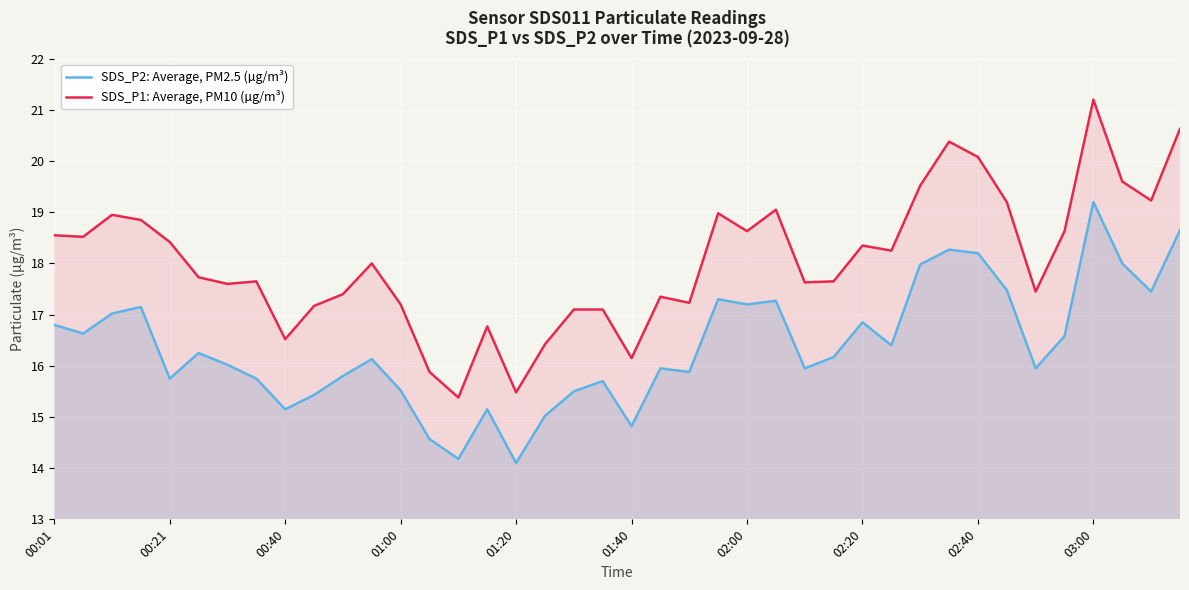

Which series has the largest total across all categories?

SDS_P1: Average, PM10 (µg/m³)